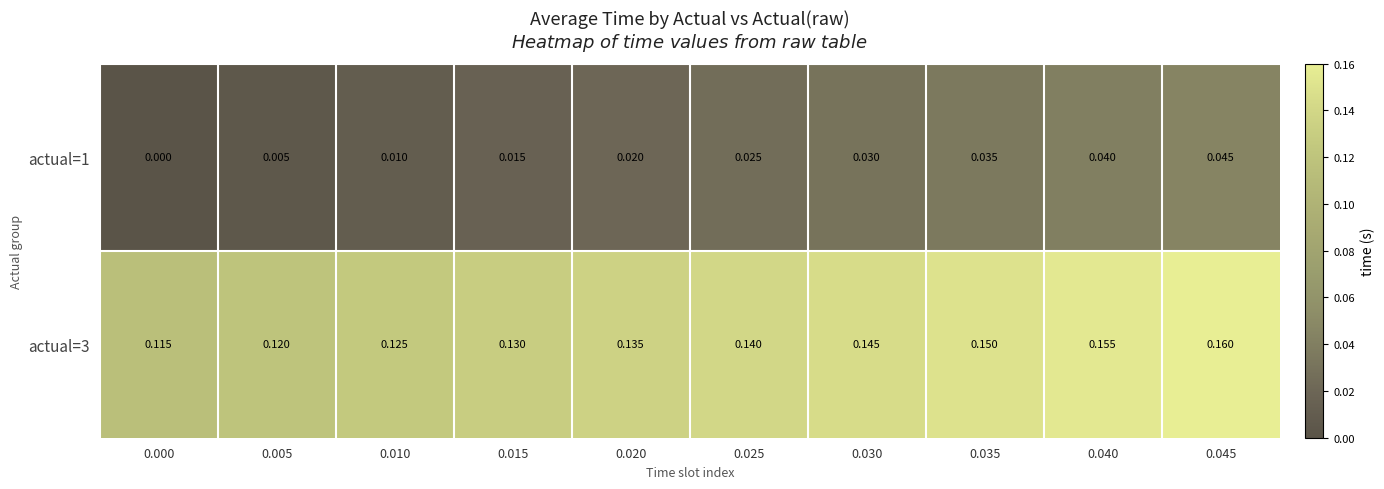

Is the value of actual=1 at 0.000 greater than the value of actual=3 at 0.045?

No